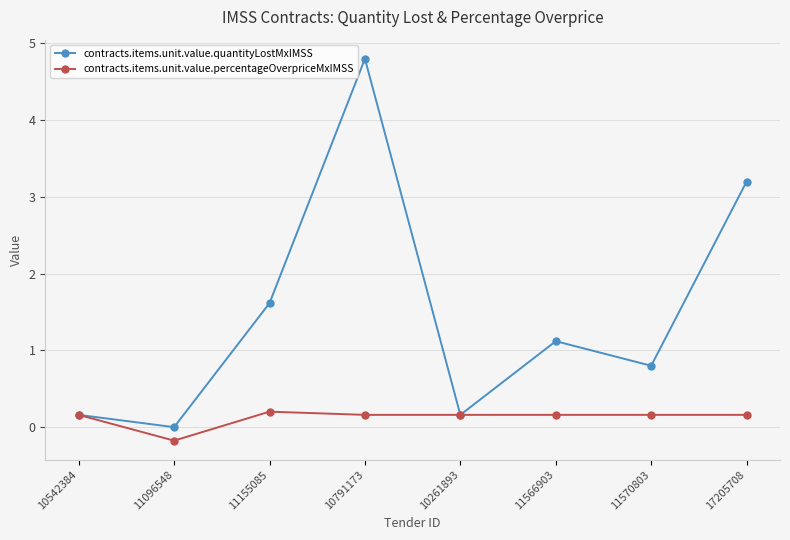

The contracts.items.unit.value.percentageOverpriceMxIMSS series shows 0.2 at 11570803. True or false?

True